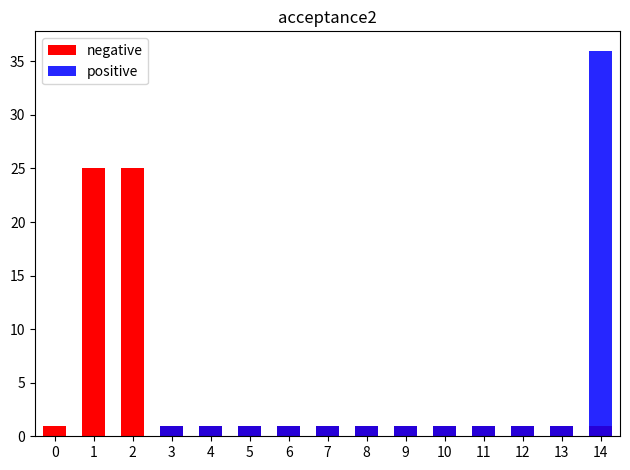

At which label does negative reach its peak?

1